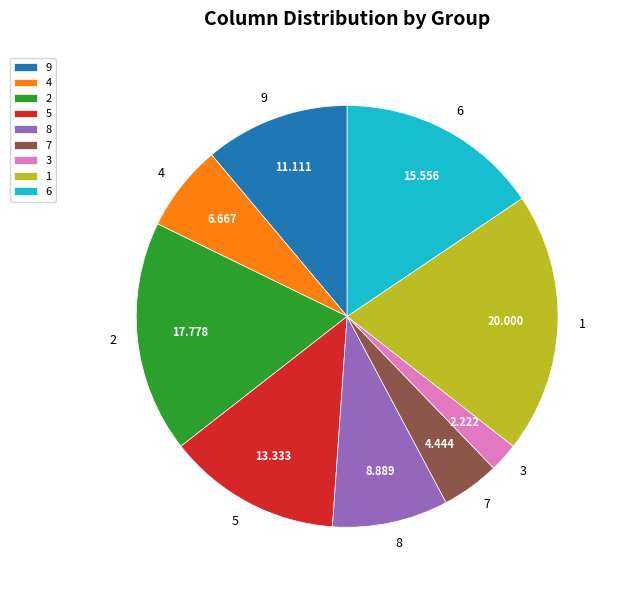

Is there any slice that represents more than half of the pie?

No